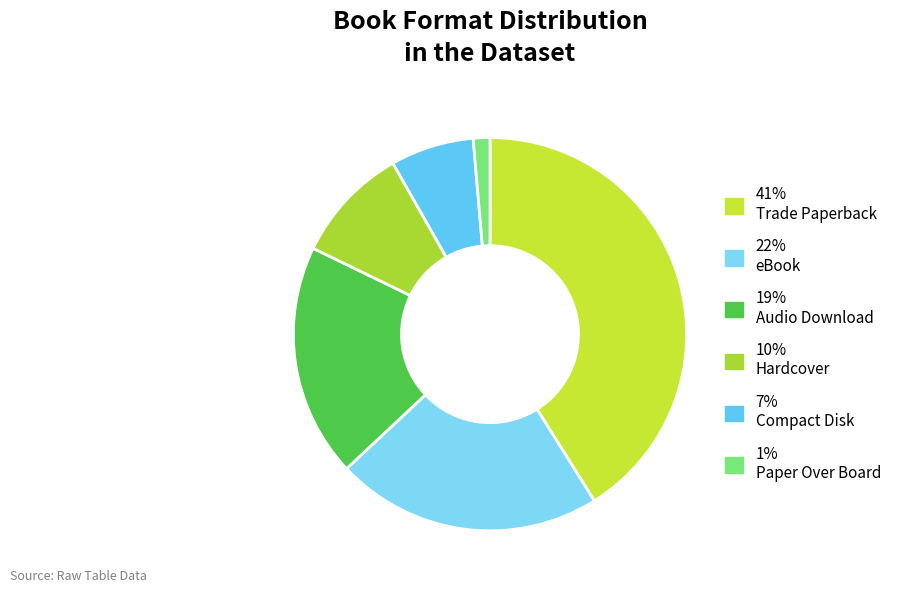

How many slices are in this pie chart?

6